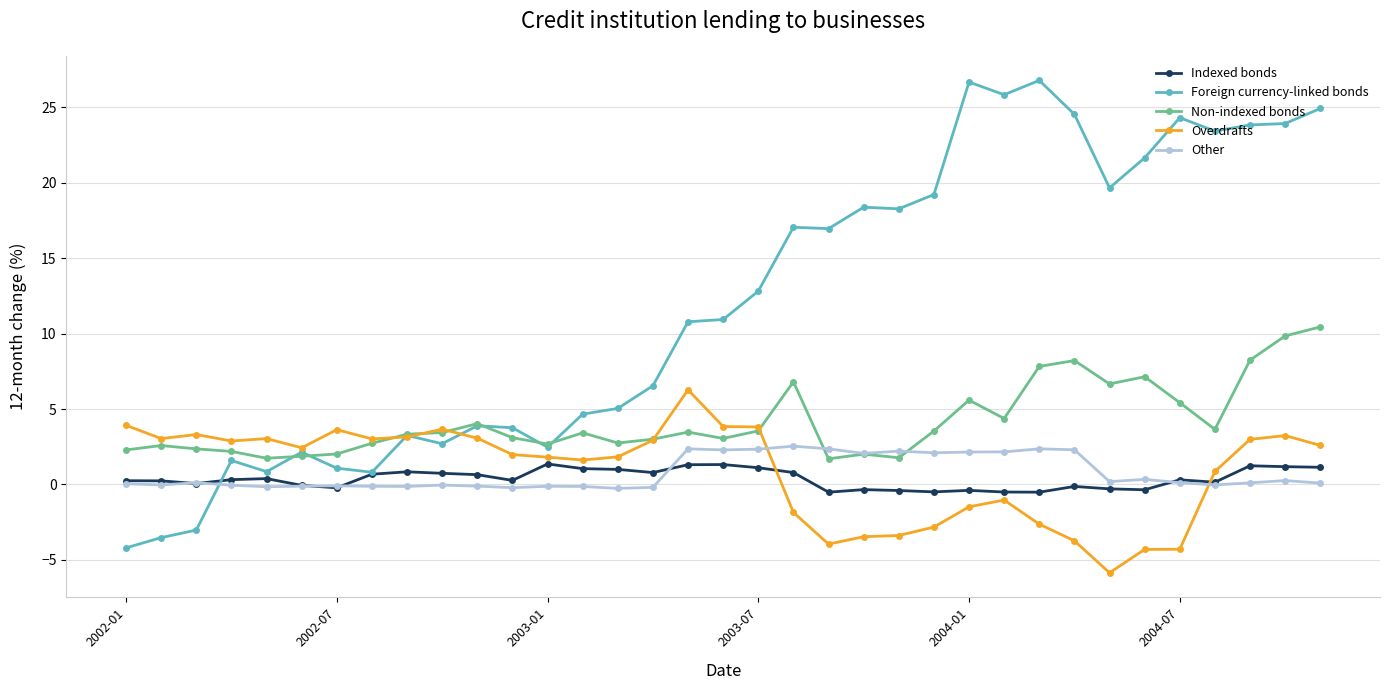

Which series has the largest range (max minus min)?

Foreign currency-linked bonds